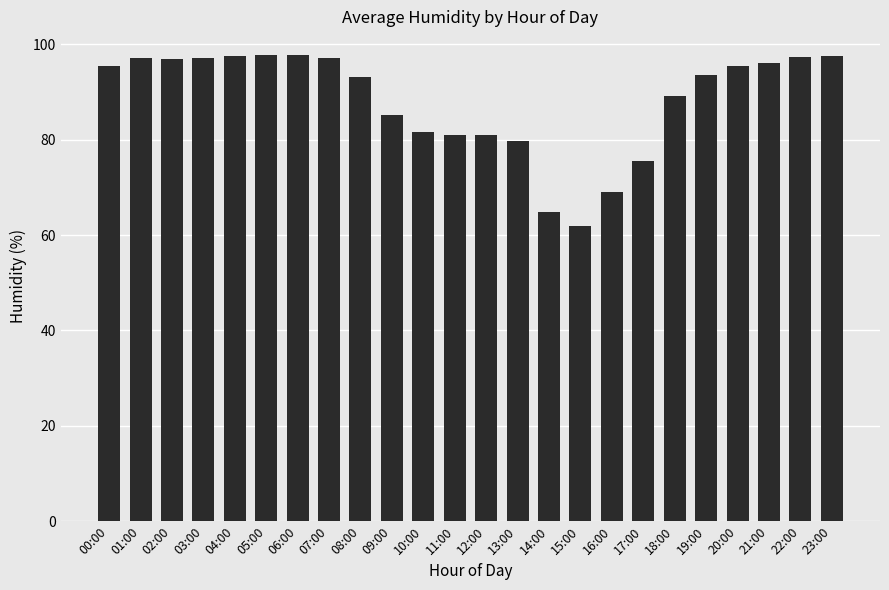

Which has a higher value, 14:00 or 09:00?

09:00